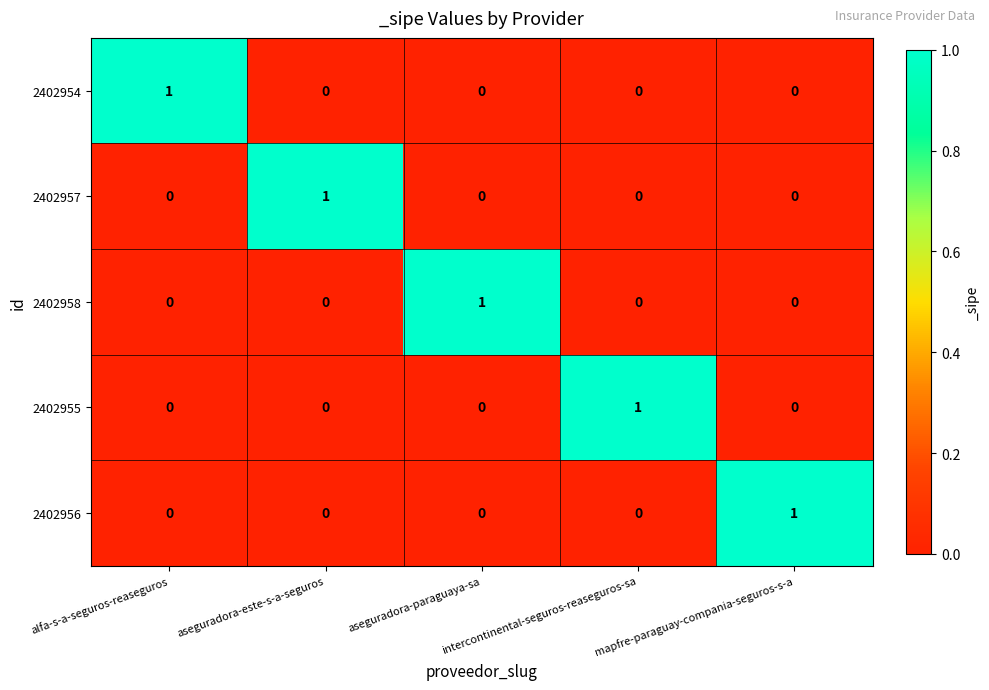

What is the total value across all series at intercontinental-seguros-reaseguros-sa?

1